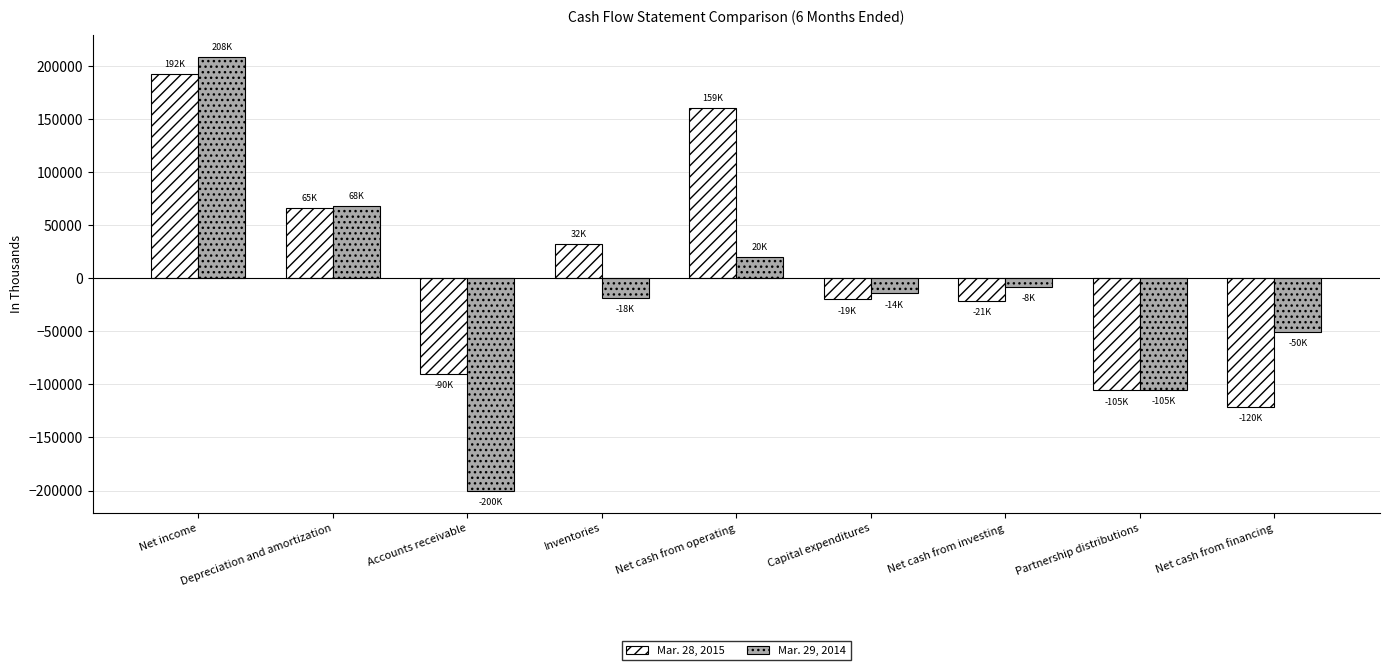

What is the label of the 5th bar from the left?

Net cash from operating